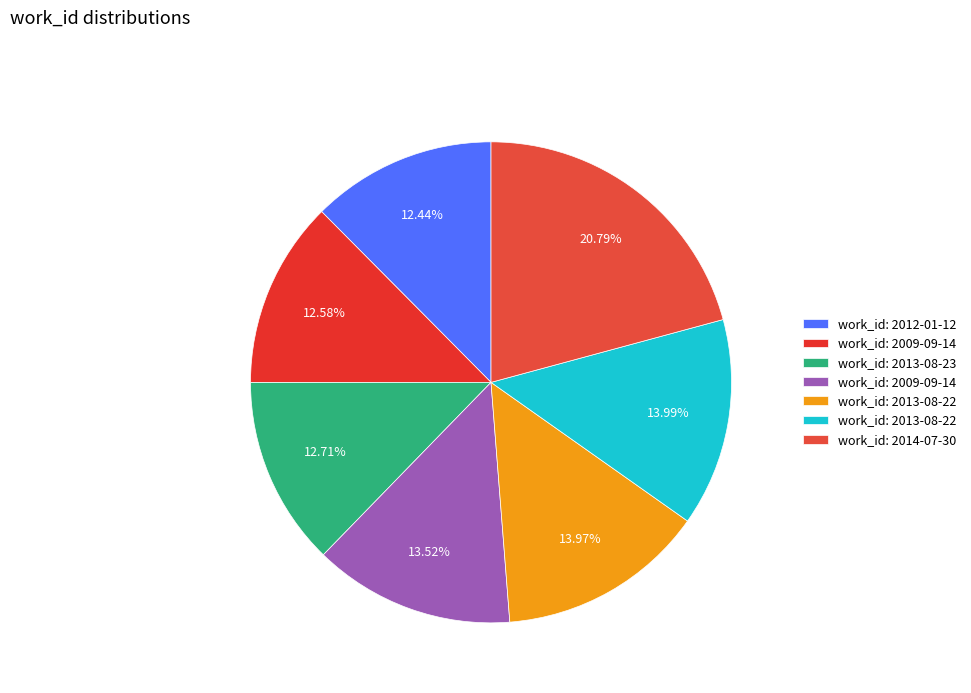

How many slices are in this pie chart?

7